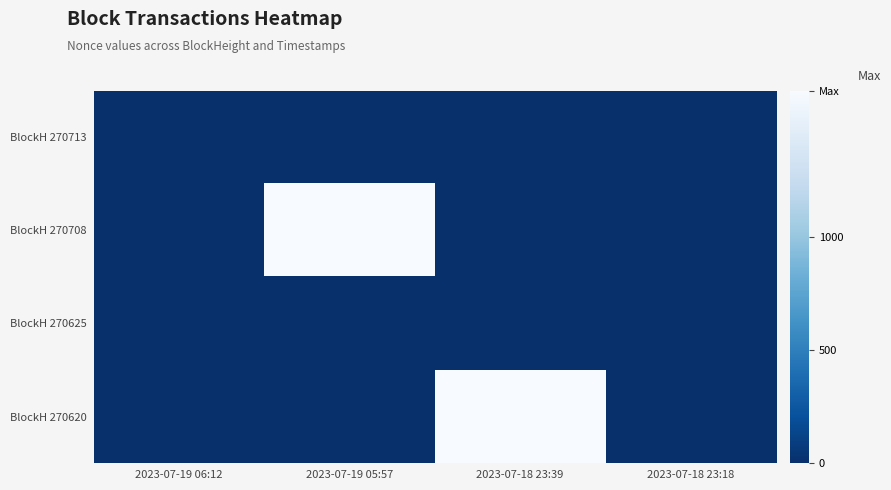

Reading left to right, what are all the values shown in this chart?

BlockH 270713: 2023-07-19 06:12=1	2023-07-19 05:57=0	2023-07-18 23:39=0	2023-07-18 23:18=0
BlockH 270708: 2023-07-19 06:12=0	2023-07-19 05:57=1646	2023-07-18 23:39=0	2023-07-18 23:18=0
BlockH 270625: 2023-07-19 06:12=0	2023-07-19 05:57=0	2023-07-18 23:39=0	2023-07-18 23:18=0
BlockH 270620: 2023-07-19 06:12=0	2023-07-19 05:57=0	2023-07-18 23:39=1643	2023-07-18 23:18=0